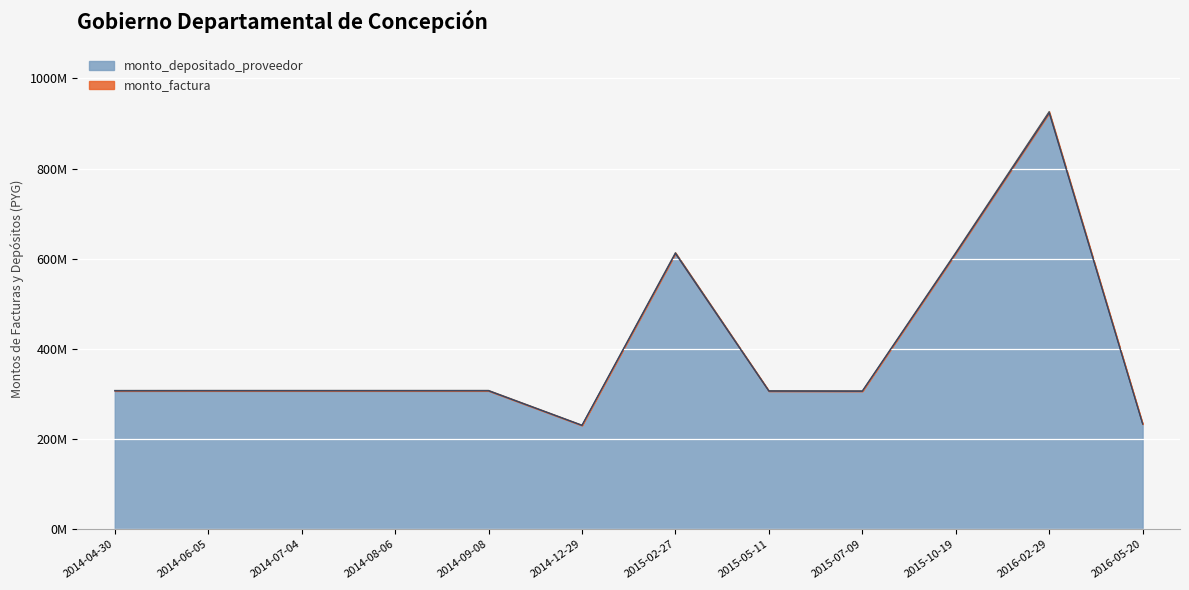

At how many categories does at least one series exceed 882?

1